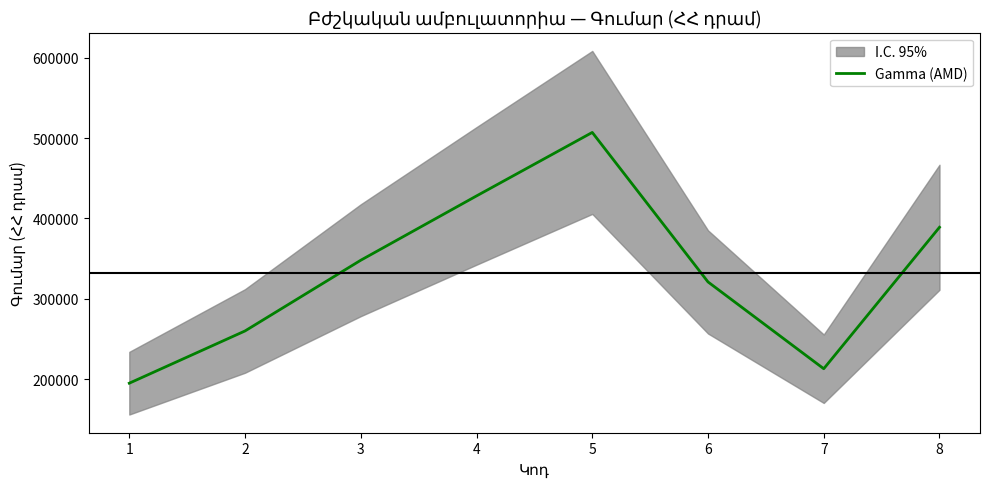

The value at 7 is 213000. True or false?

True